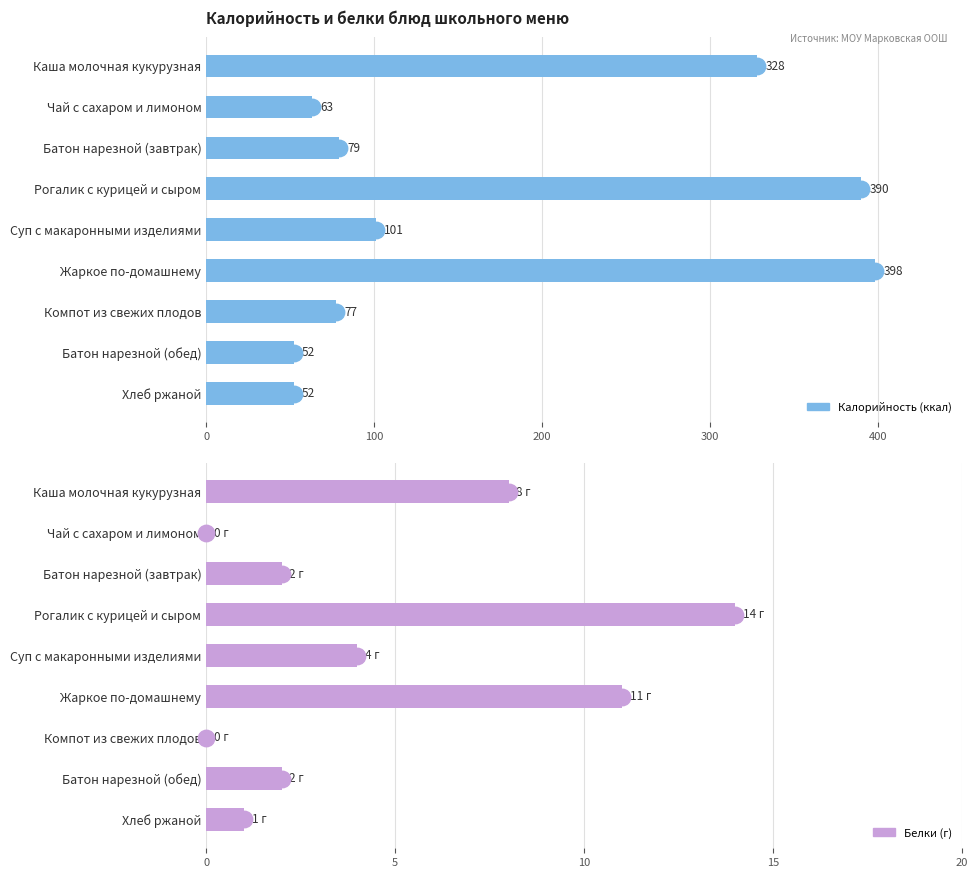

What is the total value across all series at Батон нарезной (обед)?

54